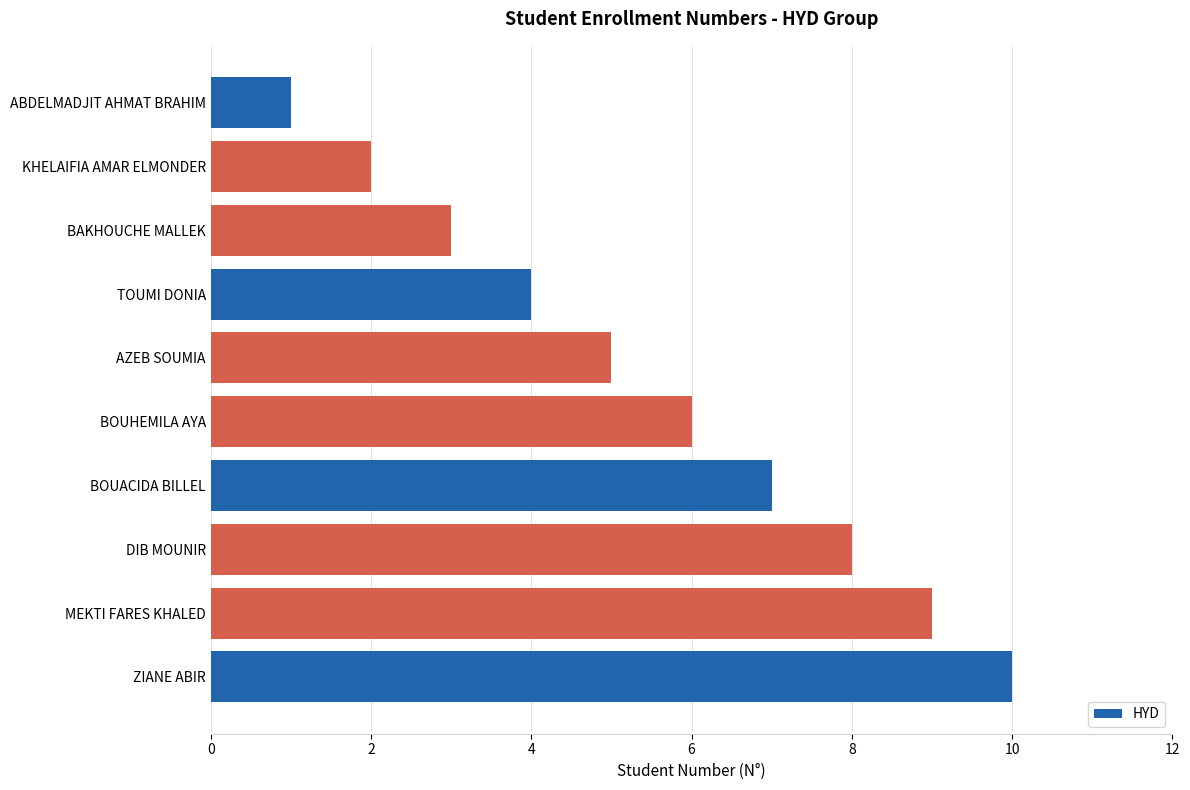

The chart shows a value of 4 at DIB MOUNIR. True or false?

False